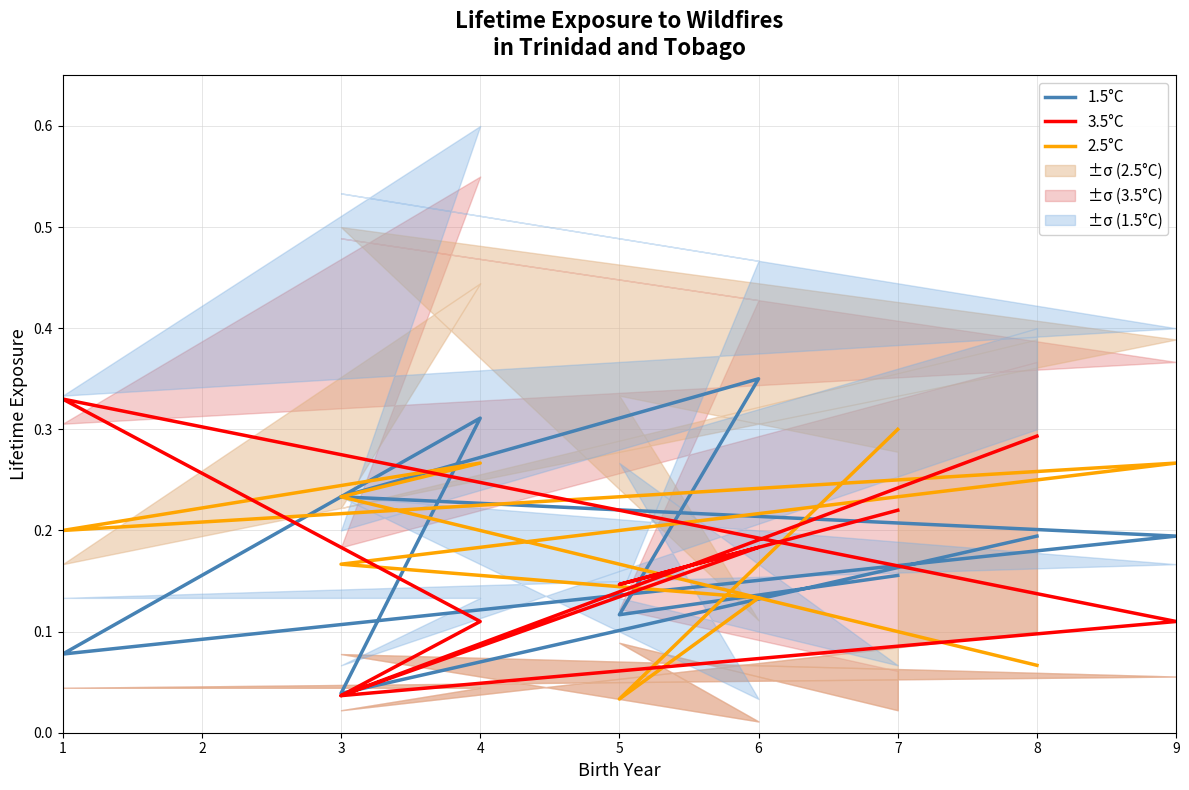

The 2.5°C series shows 0.4 at 7. True or false?

False